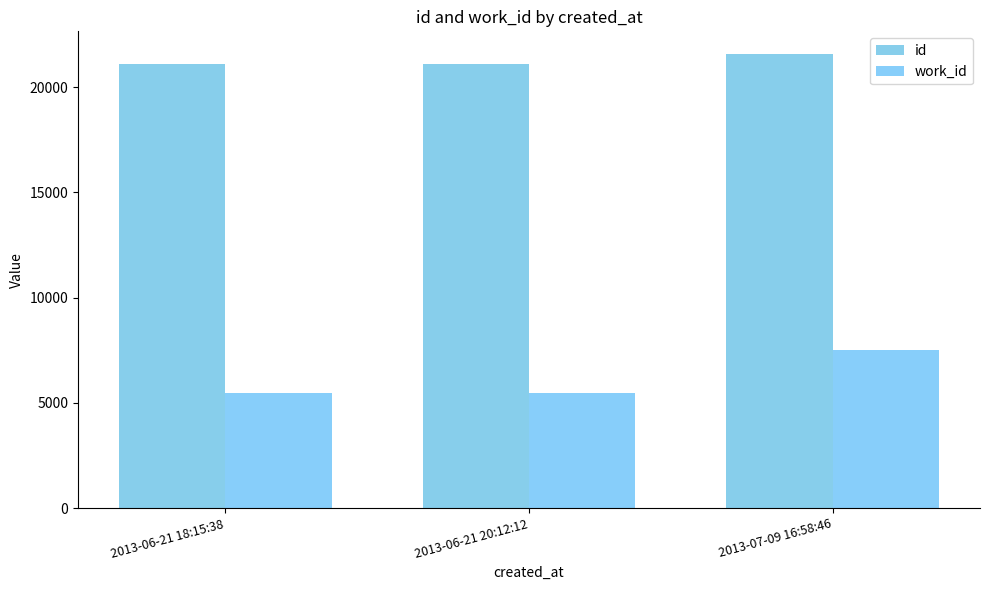

Count the work_id values in the range 5452 to 7520.

3